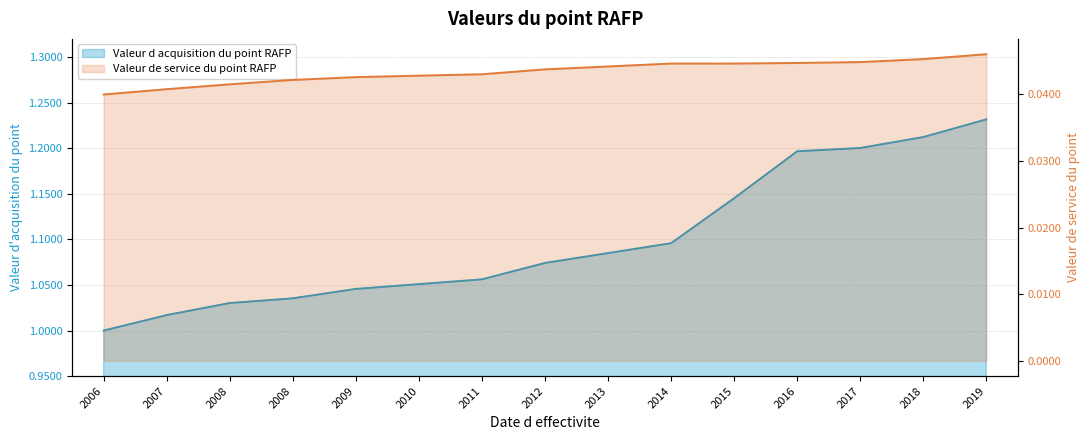

At how many categories does at least one series exceed 0?

15